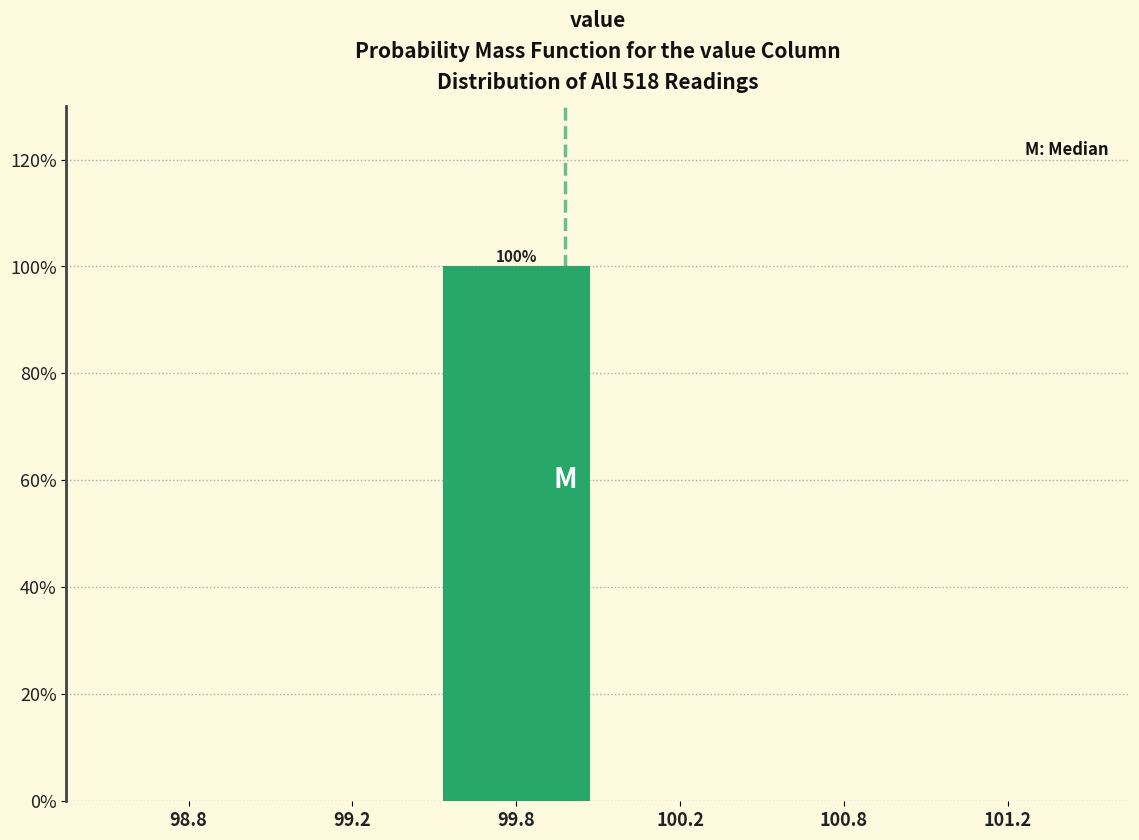

Reading left to right, what are all the values shown in this chart?

98.8=0	99.2=0	99.8=100	100.2=0	100.8=0	101.2=0